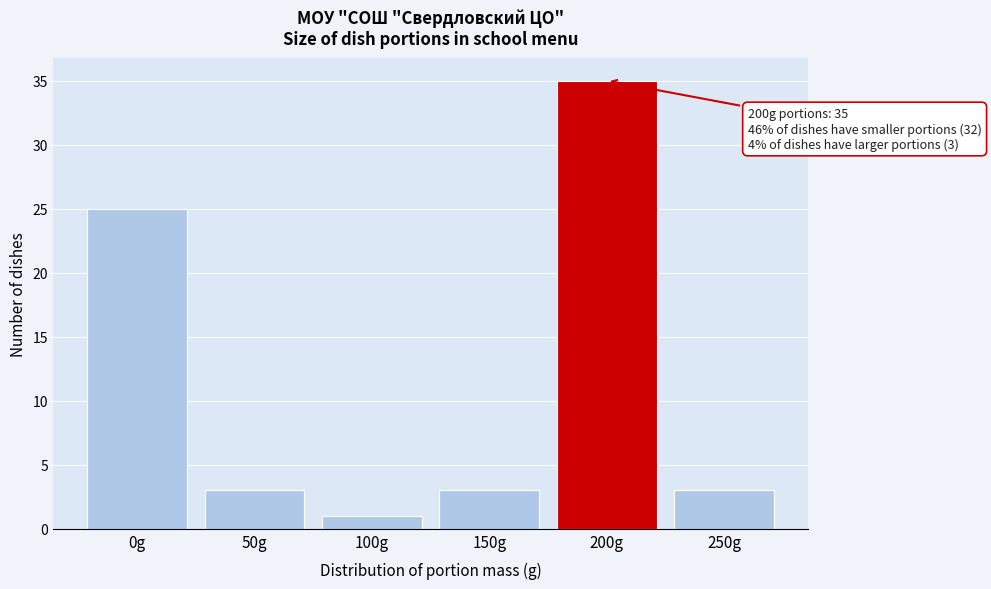

Reading left to right, extract all data points from this chart.

25	3	1	3	35	3